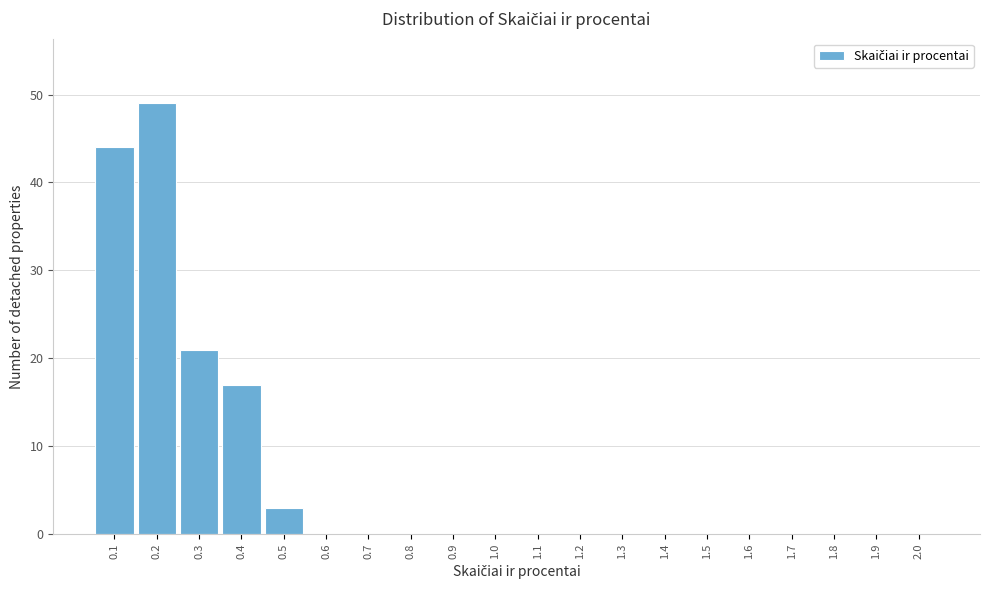

Reading left to right, extract all data points from this chart.

0.1=44	0.2=49	0.3=21	0.4=17	0.5=3	0.6=0	0.7=0	0.8=0	0.9=0	1.0=0	1.1=0	1.2=0	1.3=0	1.4=0	1.5=0	1.6=0	1.7=0	1.8=0	1.9=0	2.0=0